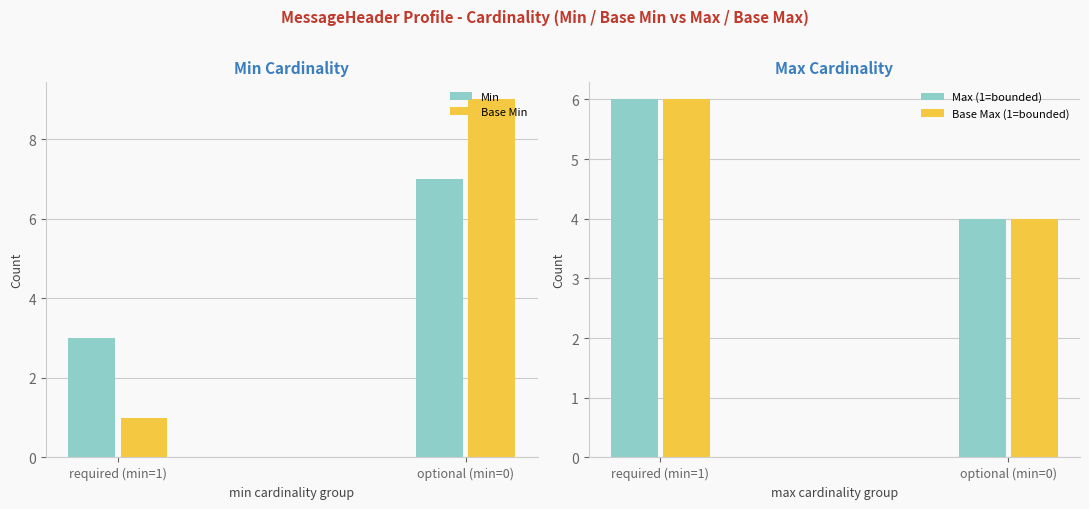

Which label corresponds to the largest value in the chart?

optional (min=0)